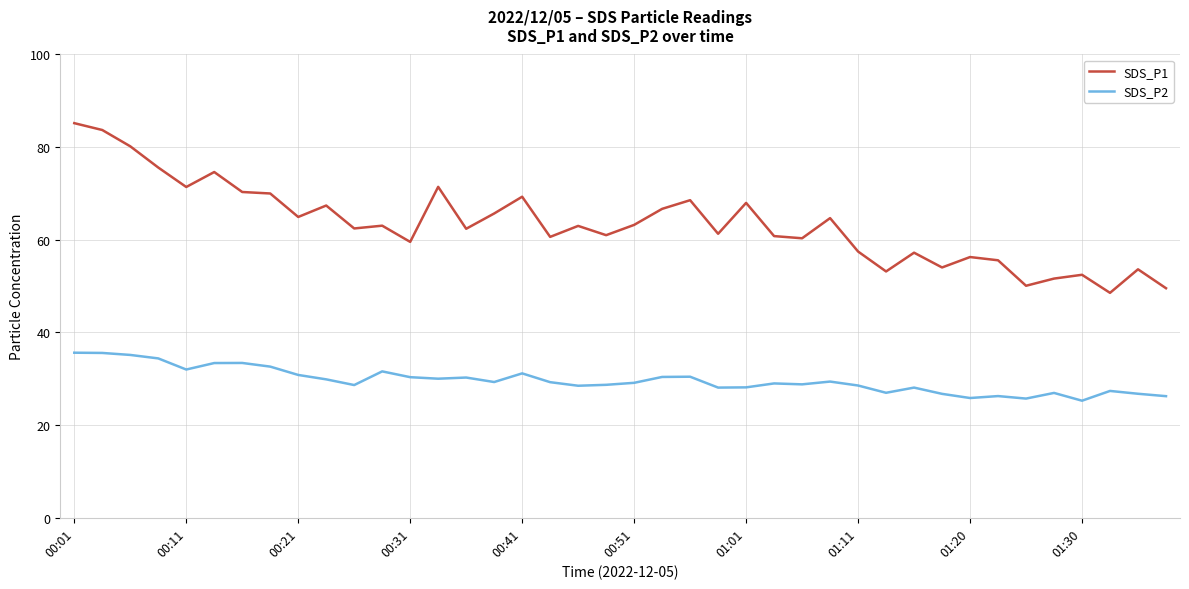

Which series has the largest total across all categories?

SDS_P1